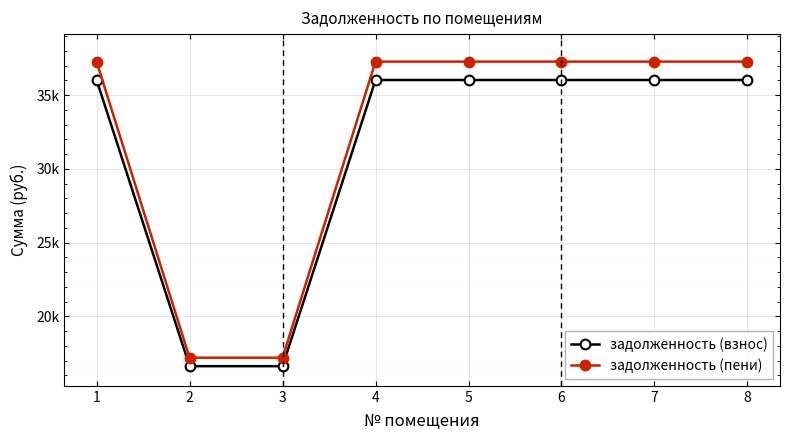

What is the difference between the maximum and second lowest values in the задолженность (взнос) series?

19400.6